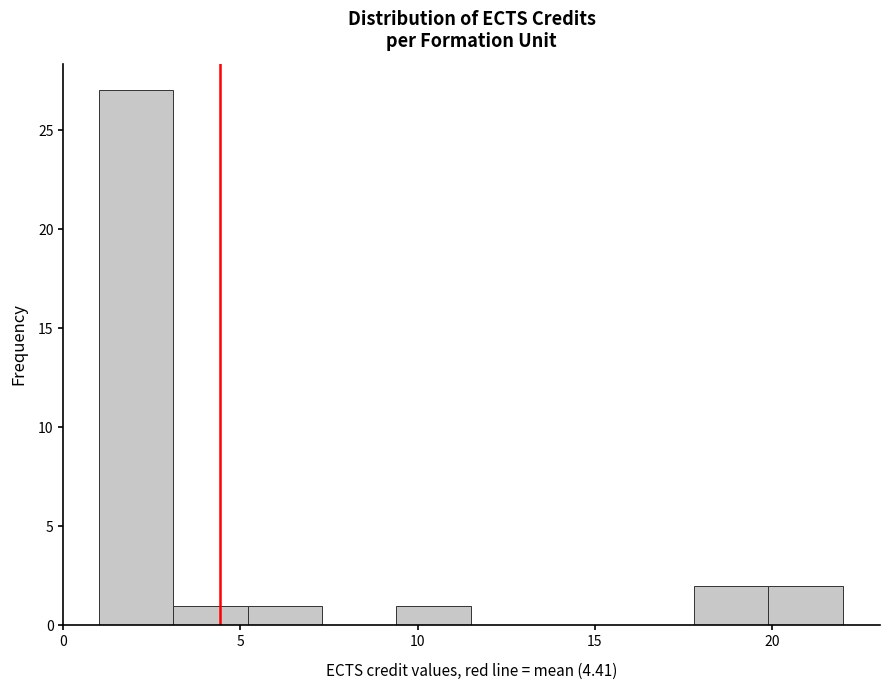

Reading left to right, transcribe this chart: for each bar, give the range it covers on the x-axis and its height. Neither the bar edges nor the heights are printed on the chart, so give them approximately, as read against the axes.

1.0 to 3.1: 27
3.1 to 5.2: 1
5.2 to 7.3: 1
7.3 to 9.4: 0
9.4 to 11.5: 1
11.5 to 13.6: 0
13.6 to 15.7: 0
15.7 to 17.8: 0
17.8 to 19.9: 2
19.9 to 22.0: 2